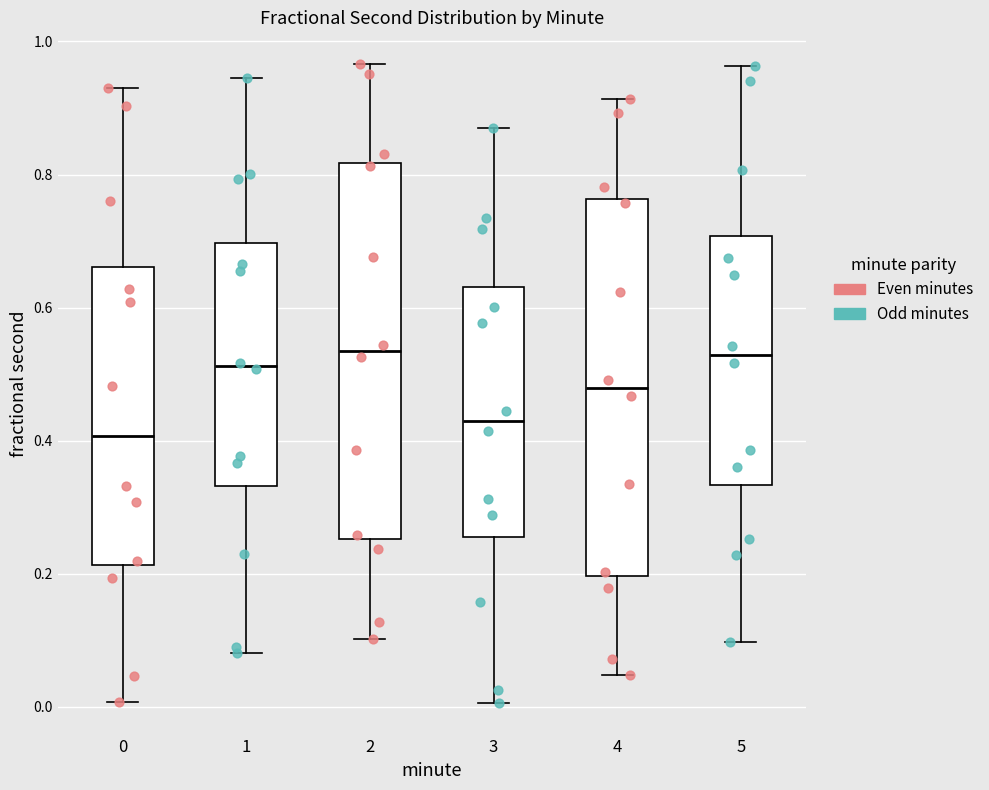

Reading left to right, transcribe this box plot: for each box, give where its median line is, the range the box spans, and where its two whiskers end, as read against the y-axis. The values are not printed on the chart, so give them approximately, as read against the axis.

0: median 0.40, box 0.22 to 0.66, whiskers 0.00 to 0.94
1: median 0.52, box 0.34 to 0.70, whiskers 0.08 to 0.94
2: median 0.54, box 0.26 to 0.82, whiskers 0.10 to 0.96
3: median 0.42, box 0.26 to 0.64, whiskers 0.00 to 0.86
4: median 0.48, box 0.20 to 0.76, whiskers 0.04 to 0.92
5: median 0.52, box 0.34 to 0.70, whiskers 0.10 to 0.96